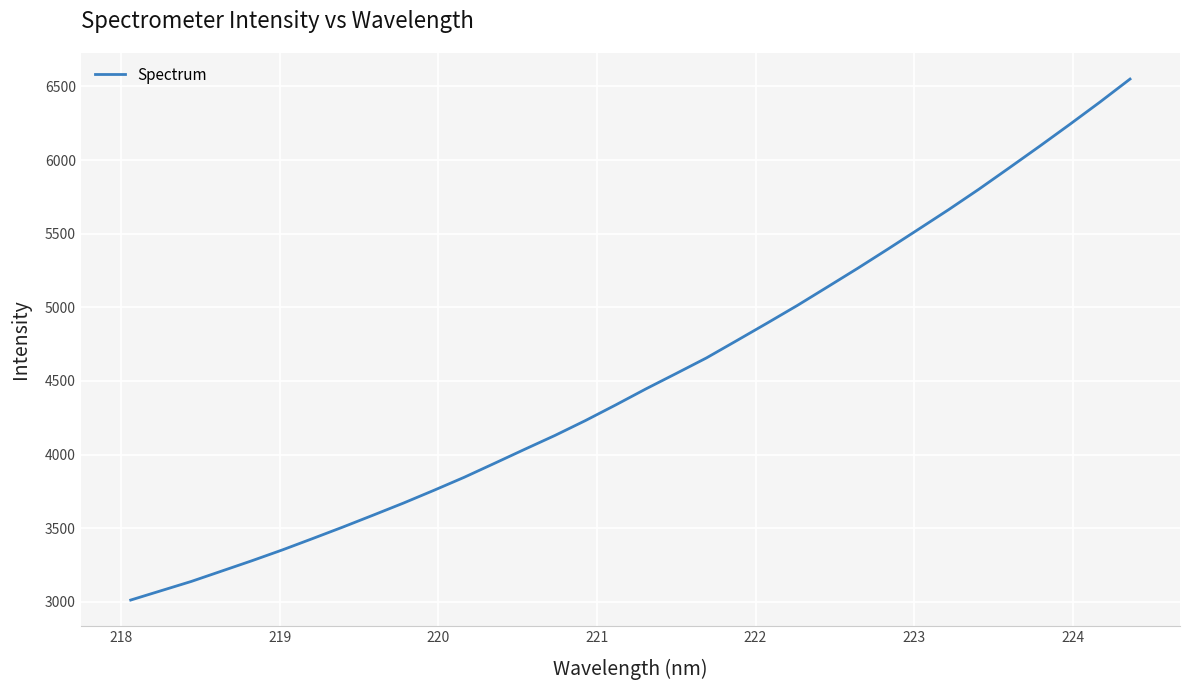

What is the difference between the maximum and minimum values?

3537.4